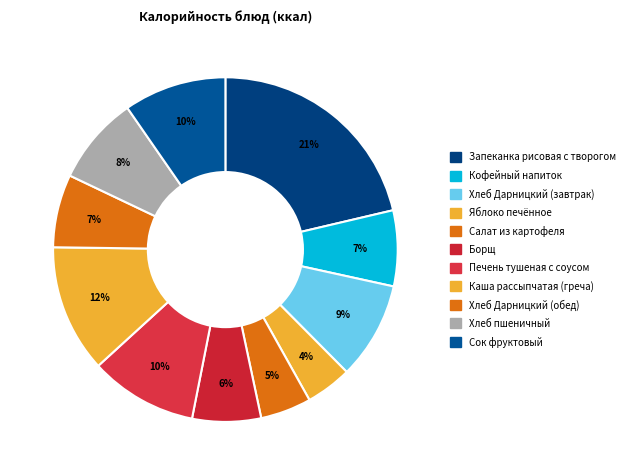

Which has a higher value, Запеканка рисовая с творогом or Борщ?

Запеканка рисовая с творогом